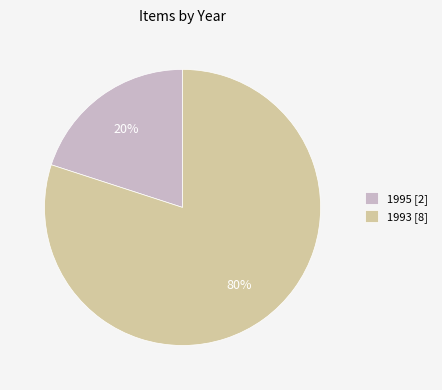

To the nearest percent, what is the difference between the largest and smallest slice percentages?

60%